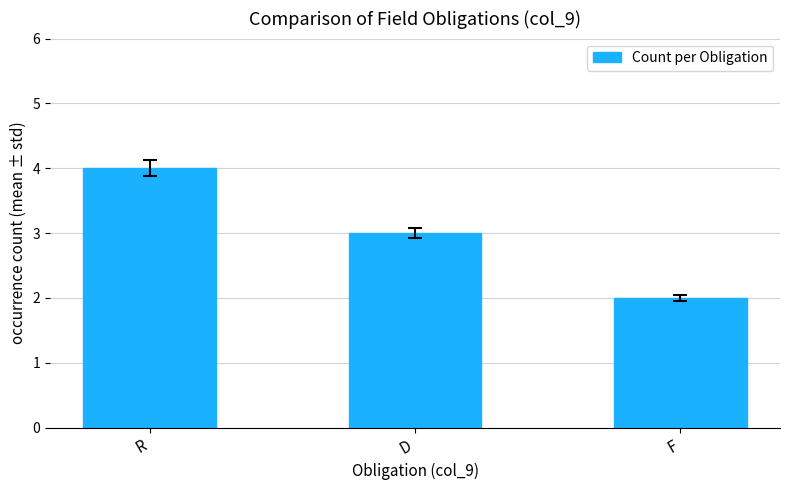

What is the sum of the values at D and F?

5